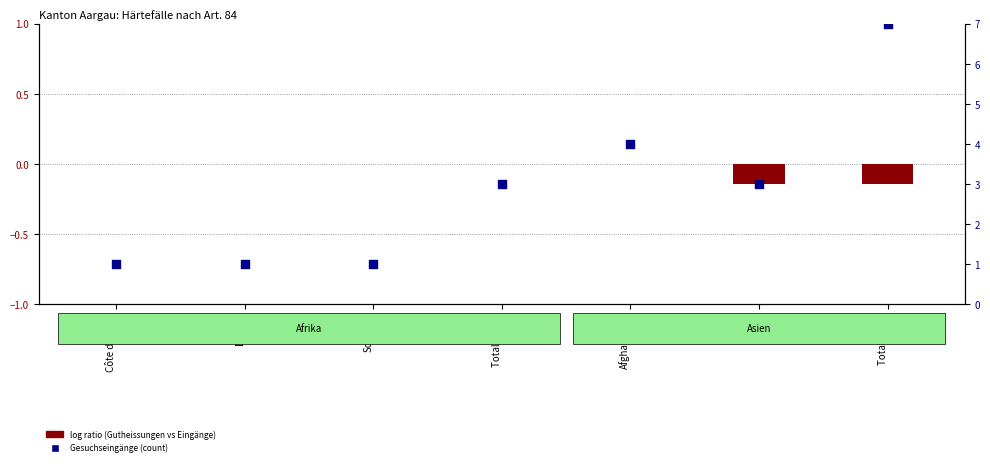

Which series contains the highest Y value?

Gesuchseingänge (count)